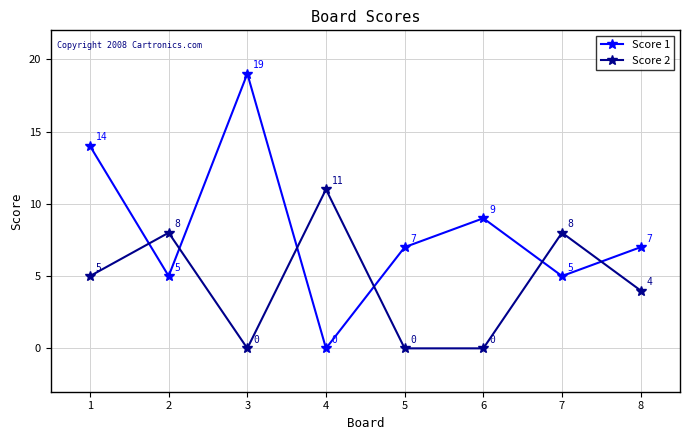

What is the value of the Score 1 point at the 8th from the left?

7